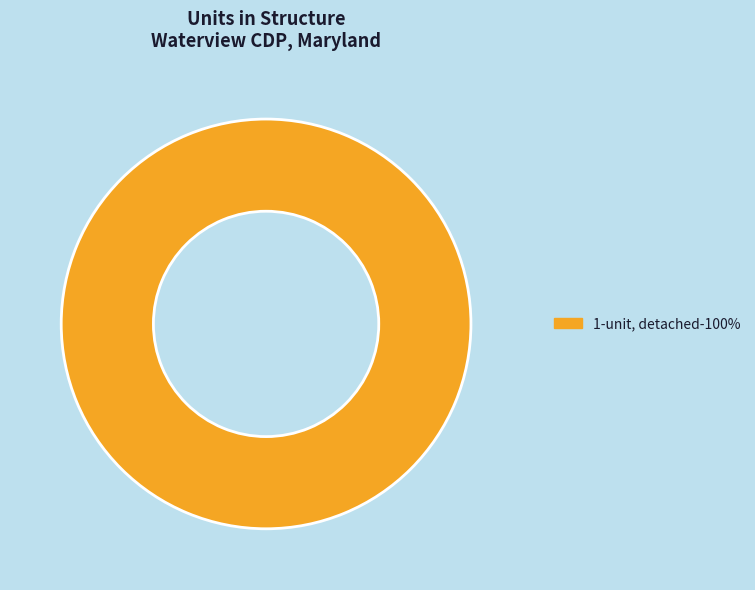

Is it true that 1-unit, detached-100% is 94% of the pie?

False